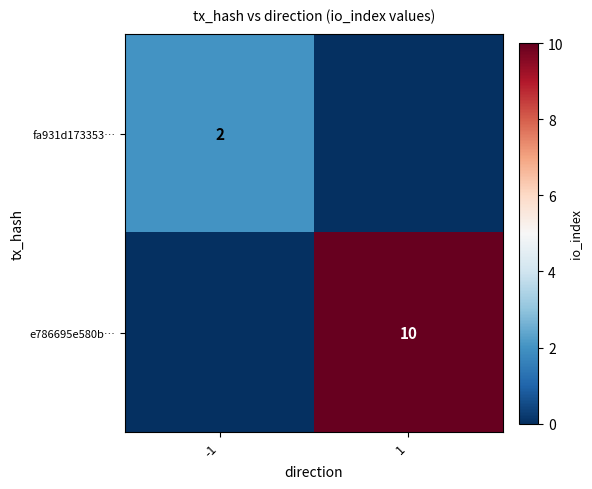

True or false: e786695e580b… has a value of 10 at 1.

True